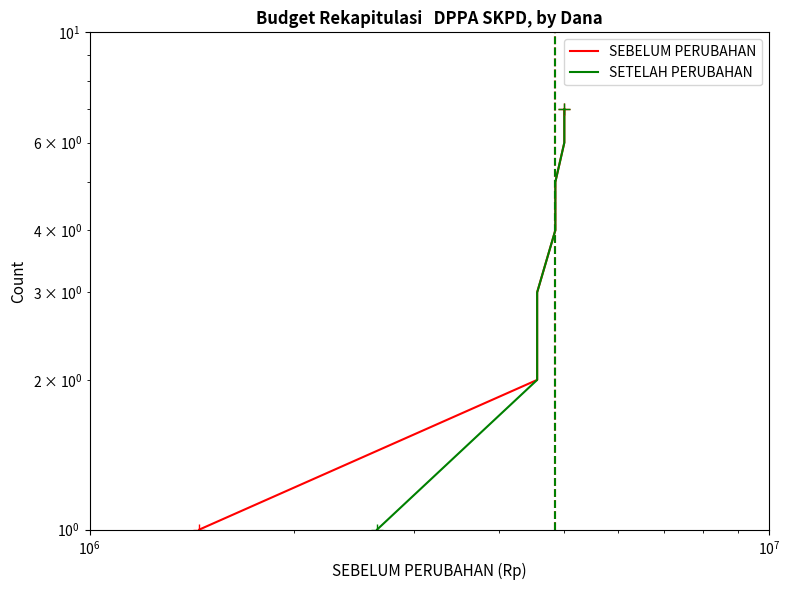

Is this an area chart (filled region under the line)?

No